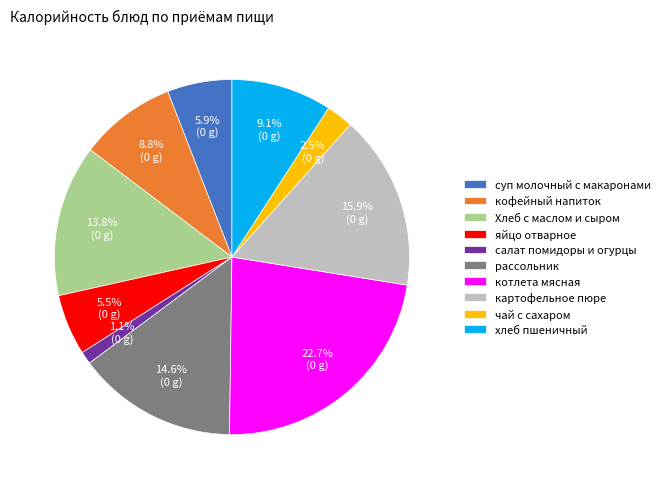

Which category has the biggest portion of the pie?

котлета мясная